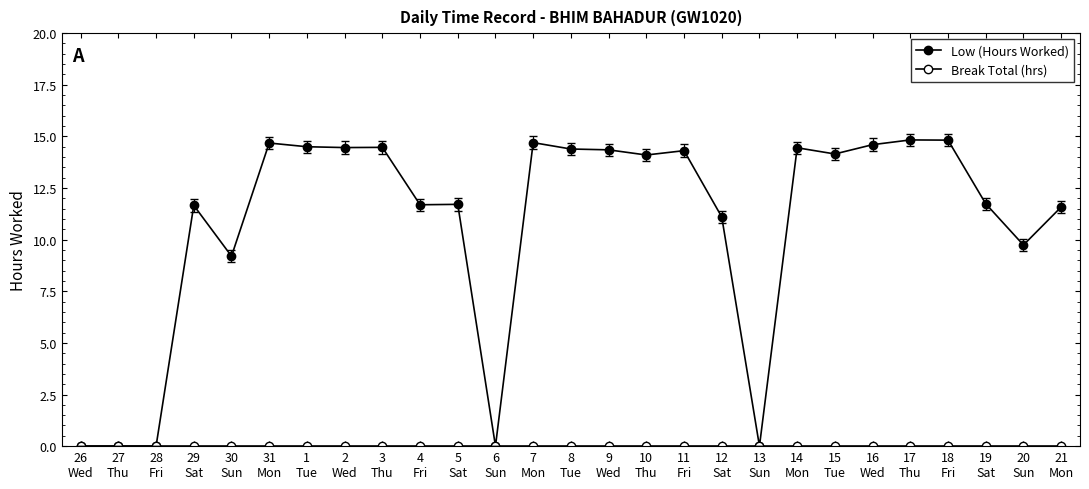

How many lines are shown in the chart?

2